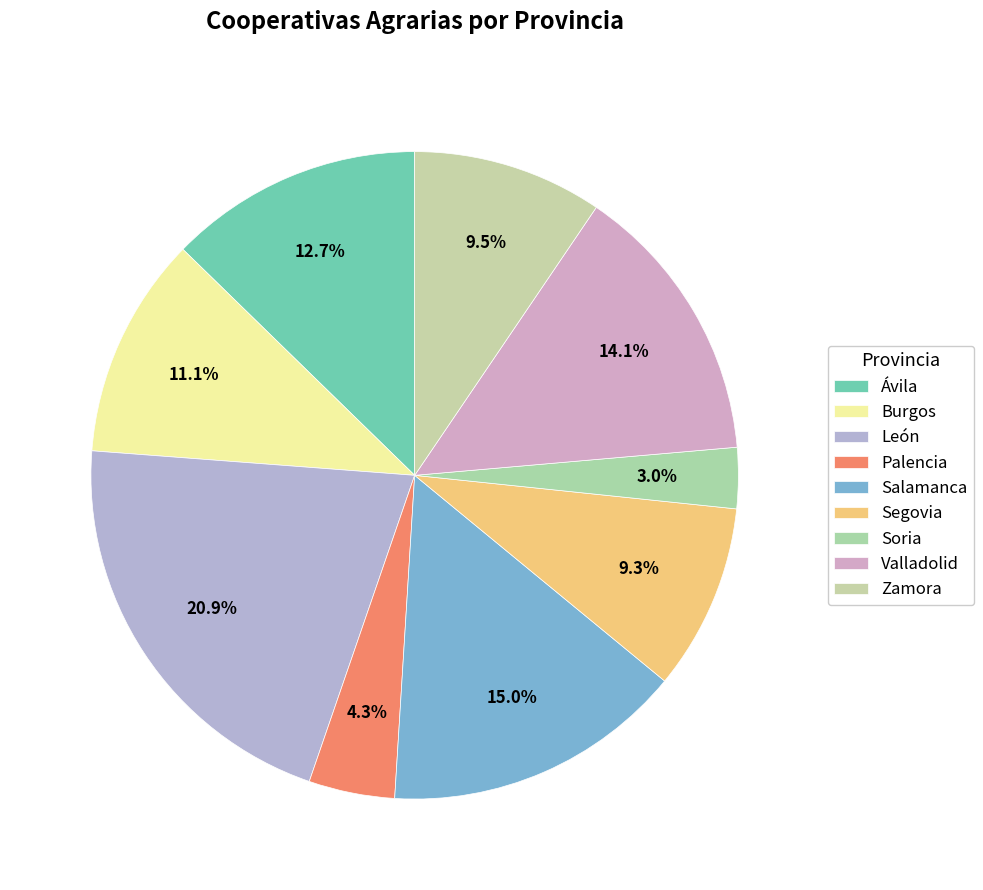

To the nearest percent, what is the combined percentage of Zamora and Segovia?

19%